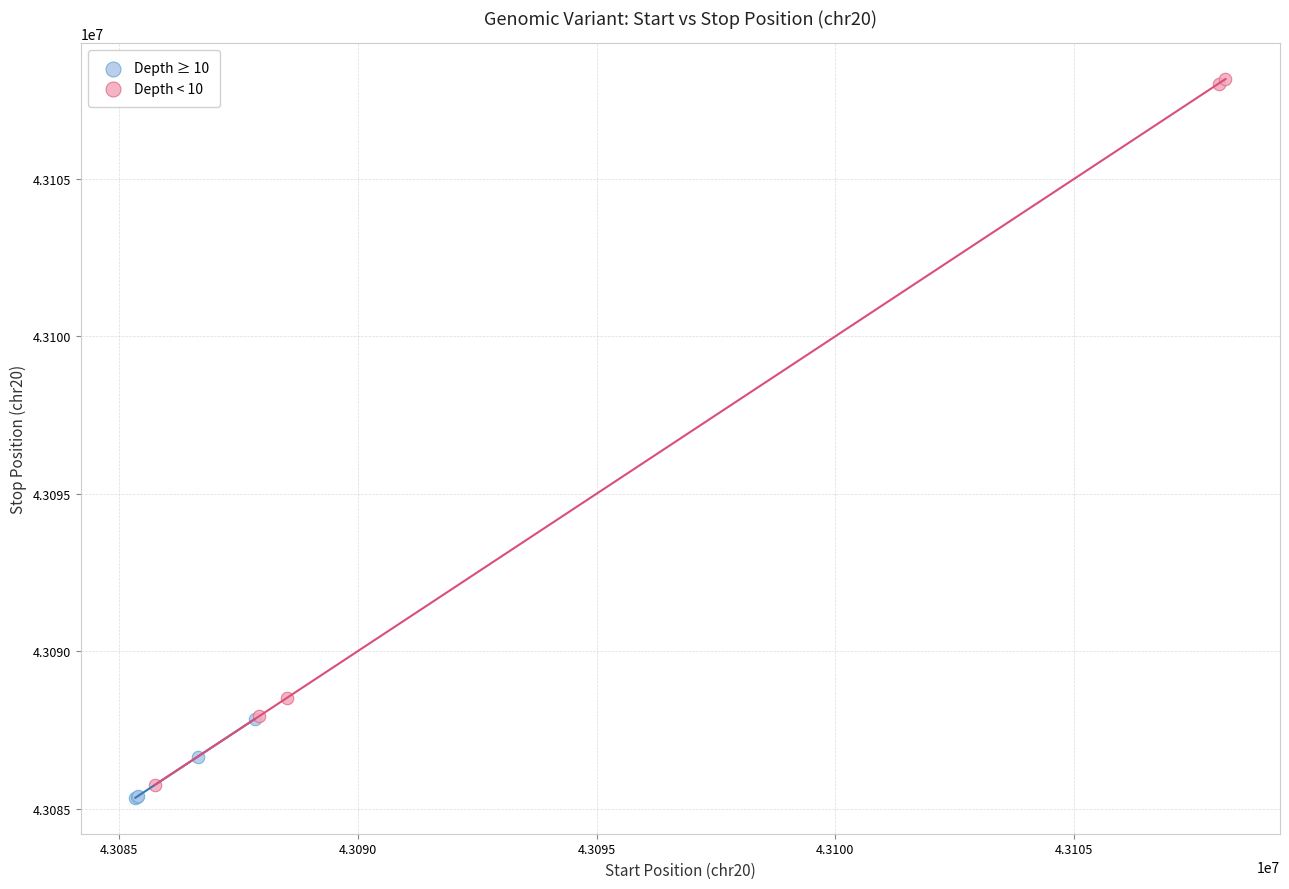

Which series has the widest spread of Y values?

Depth < 10